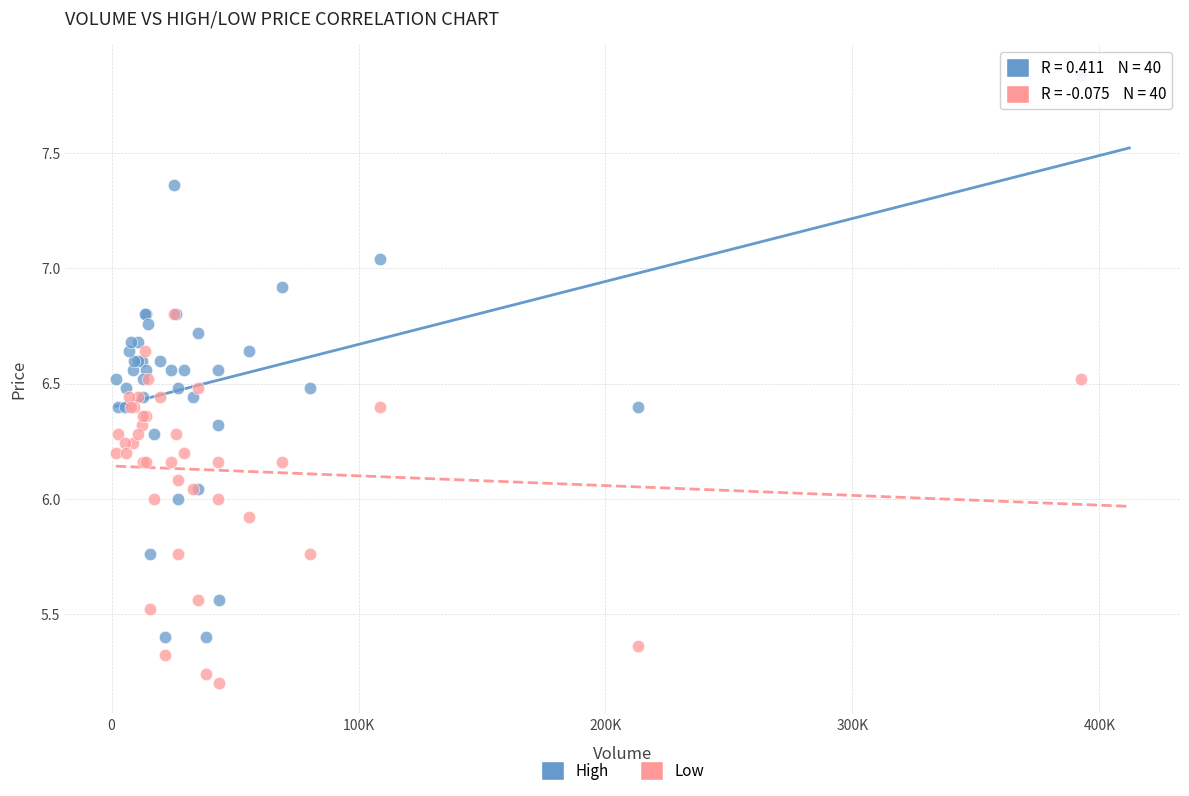

Which series reaches the maximum Y coordinate?

High